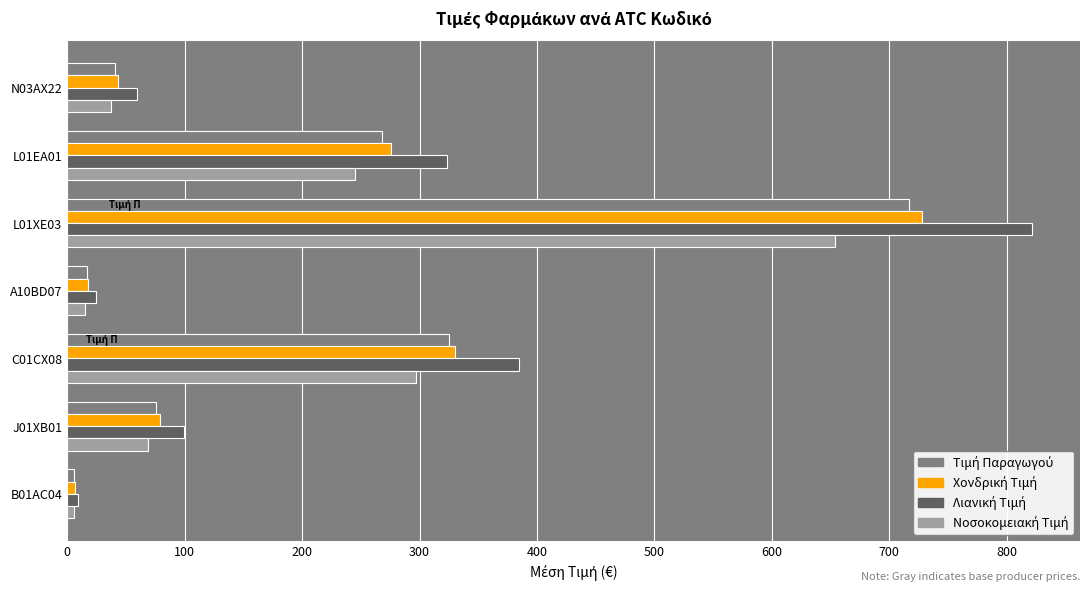

What is the greatest value displayed?

821.4